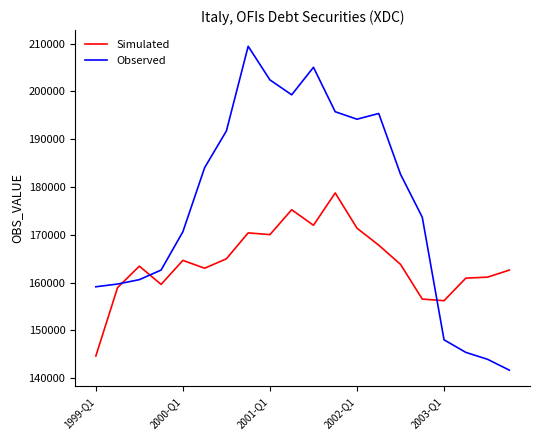

List the series in order of their peak value, highest first.

Observed, Simulated